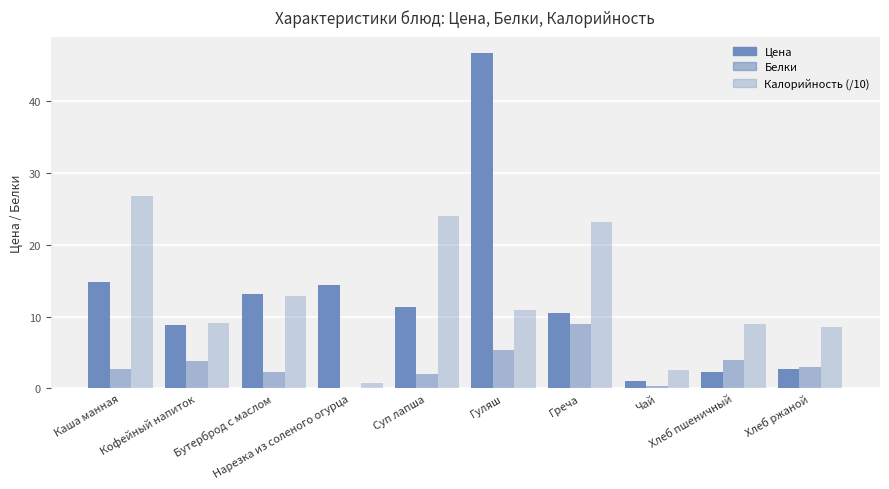

Reading right to left, list all the values displayed in this chart.

Цена: 2.7	2.3	1.1	10.4	46.6	11.3	14.4	13.1	8.8	14.8
Белки: 3.0	4.0	0.4	8.9	5.3	2.0	0.0	2.3	3.8	2.6
Калорийность (/10): 8.5	9.0	2.5	23.2	10.9	24.0	0.8	12.9	9.1	26.8